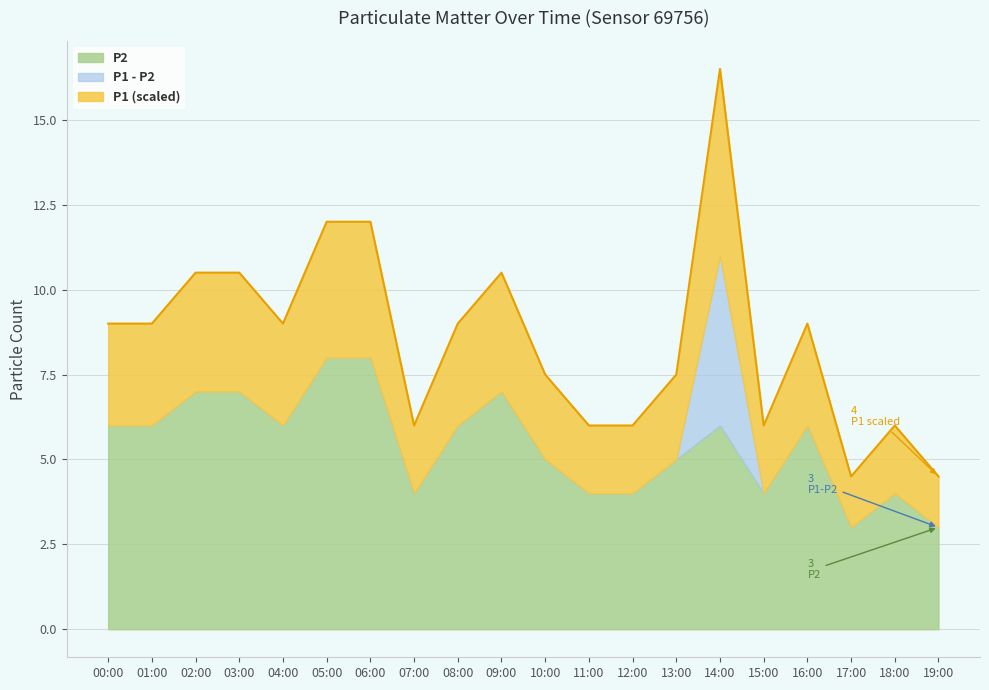

At which category does the chart reach its minimum across all series?

17:00